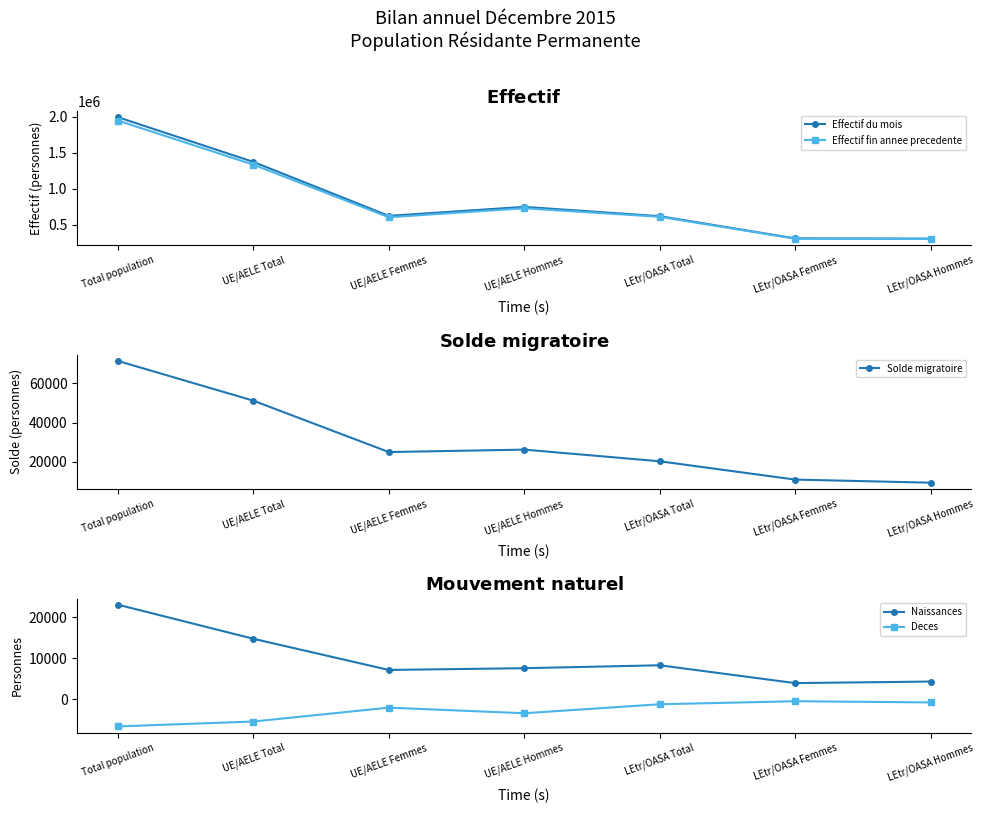

Reading left to right, what are all the values shown in this chart?

Effectif du mois: Total population=1993916	UE/AELE Total=1373610	UE/AELE Femmes=624323	UE/AELE Hommes=749287	LEtr/OASA Total=620306	LEtr/OASA Femmes=311945	LEtr/OASA Hommes=308361
Effectif fin annee precedente: Total population=1947023	UE/AELE Total=1335187	UE/AELE Femmes=605340	UE/AELE Hommes=729847	LEtr/OASA Total=611836	LEtr/OASA Femmes=307747	LEtr/OASA Hommes=304089
Solde migratoire: Total population=71468	UE/AELE Total=51195	UE/AELE Femmes=24976	UE/AELE Hommes=26219	LEtr/OASA Total=20273	LEtr/OASA Femmes=10928	LEtr/OASA Hommes=9345
Naissances: Total population=23055	UE/AELE Total=14754	UE/AELE Femmes=7165	UE/AELE Hommes=7589	LEtr/OASA Total=8301	LEtr/OASA Femmes=3963	LEtr/OASA Hommes=4338
Deces: Total population=-6588	UE/AELE Total=-5391	UE/AELE Femmes=-2016	UE/AELE Hommes=-3375	LEtr/OASA Total=-1197	LEtr/OASA Femmes=-453	LEtr/OASA Hommes=-744